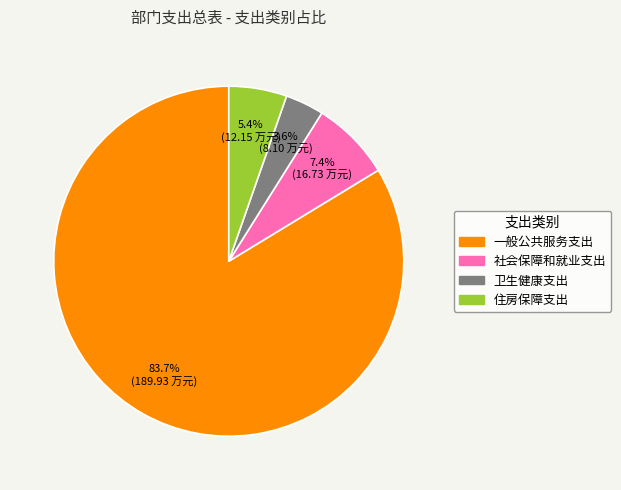

Count the number of slices in the pie.

4